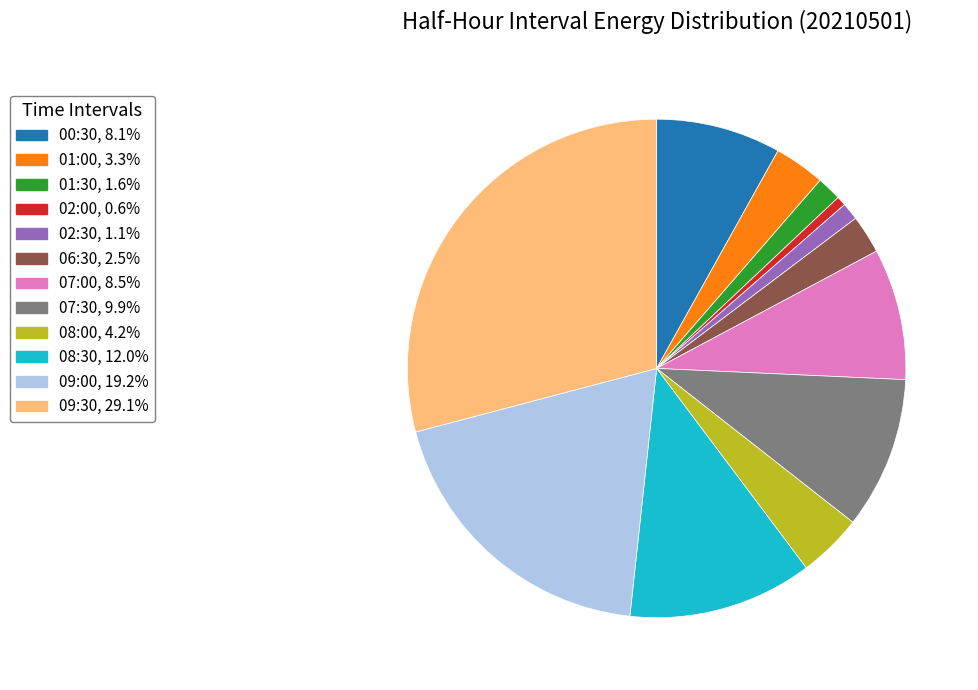

Is it true that 06:30 is 2% of the pie?

True